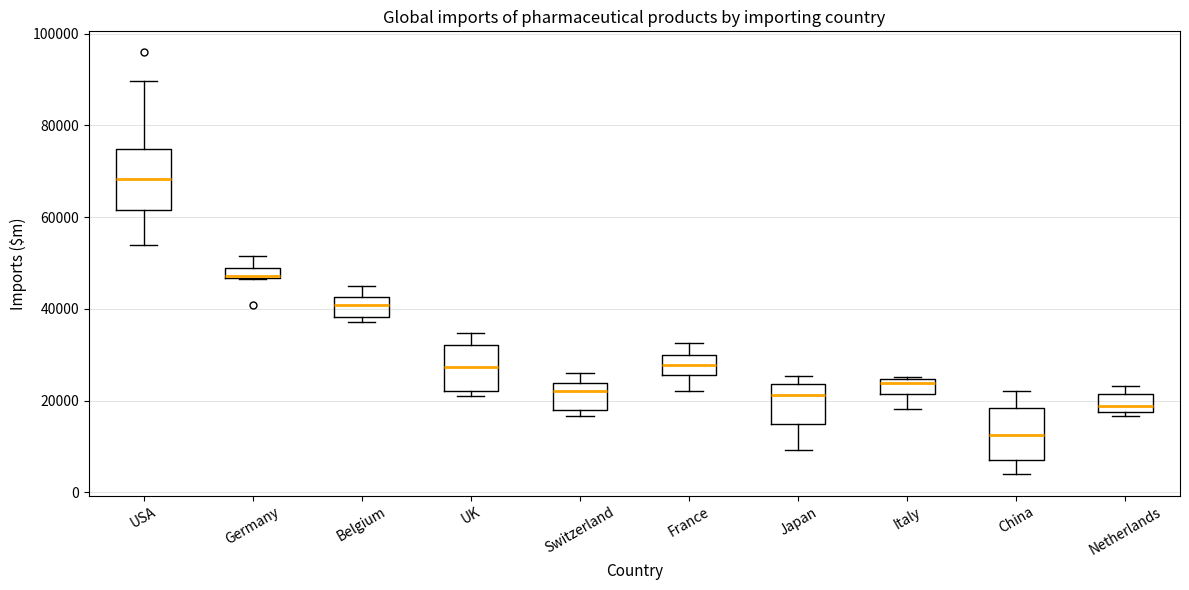

Where is the upper edge of the box for Germany on the y-axis? The values are not printed on the chart, so give them approximately, as read against the axis.

48000